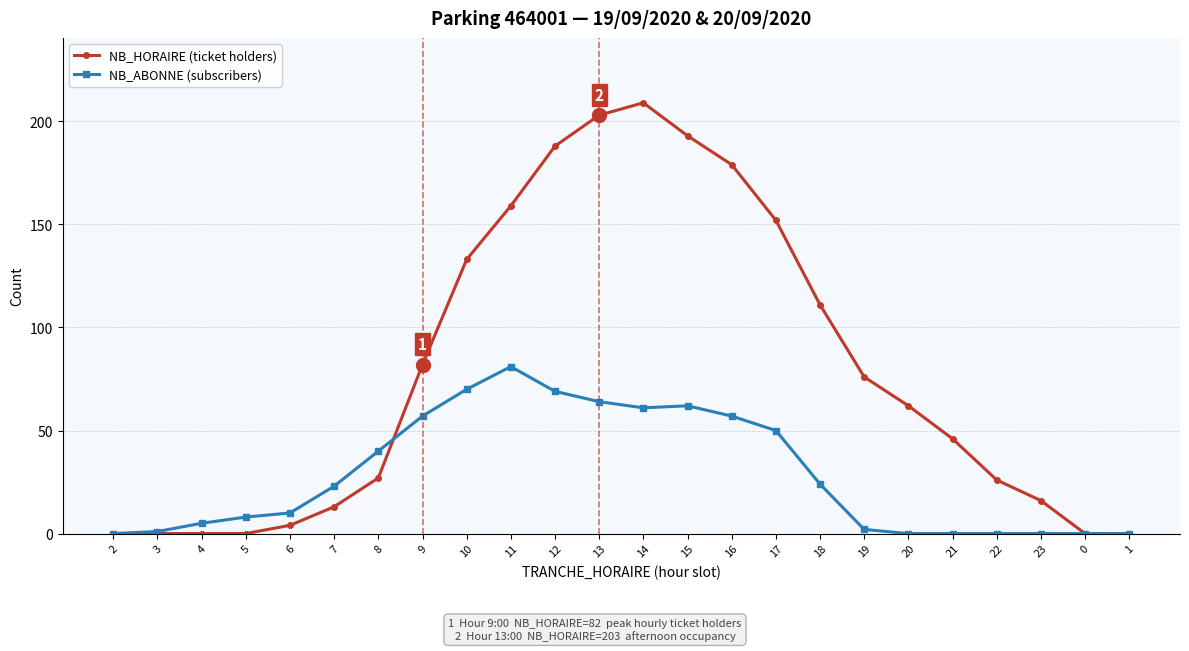

Is this an area chart (filled region under the line)?

No